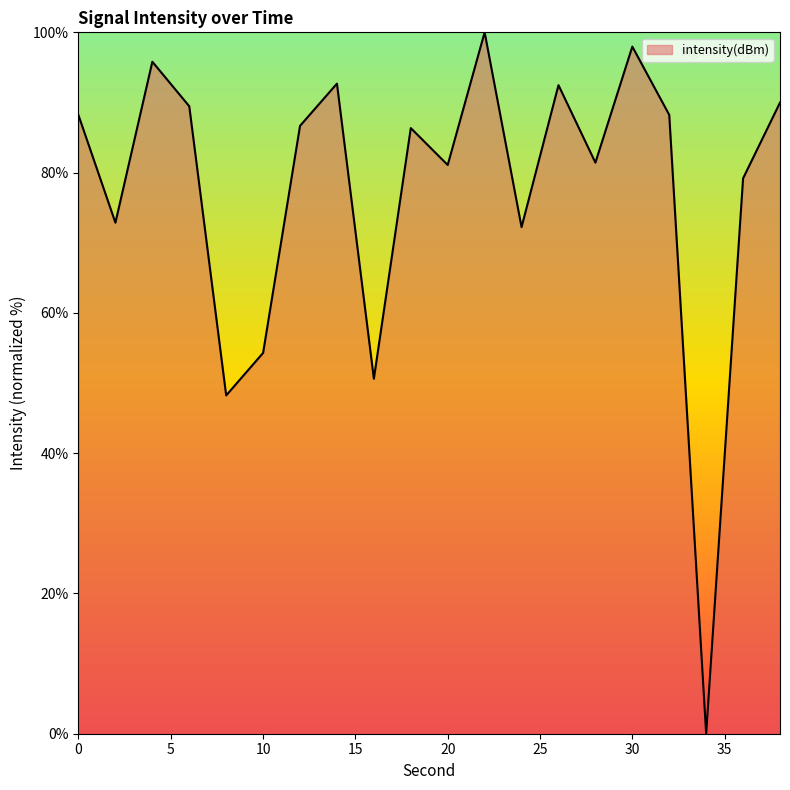

List the labels in order of value, smallest first.

34, 8, 16, 10, 24, 2, 36, 20, 28, 18, 12, 0, 32, 6, 38, 26, 14, 4, 30, 22